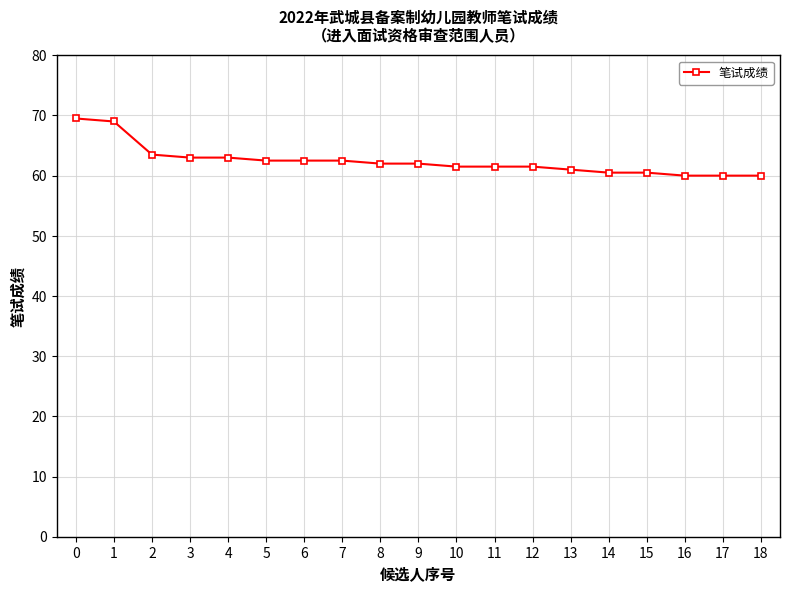

Read the value at 18.

60.0